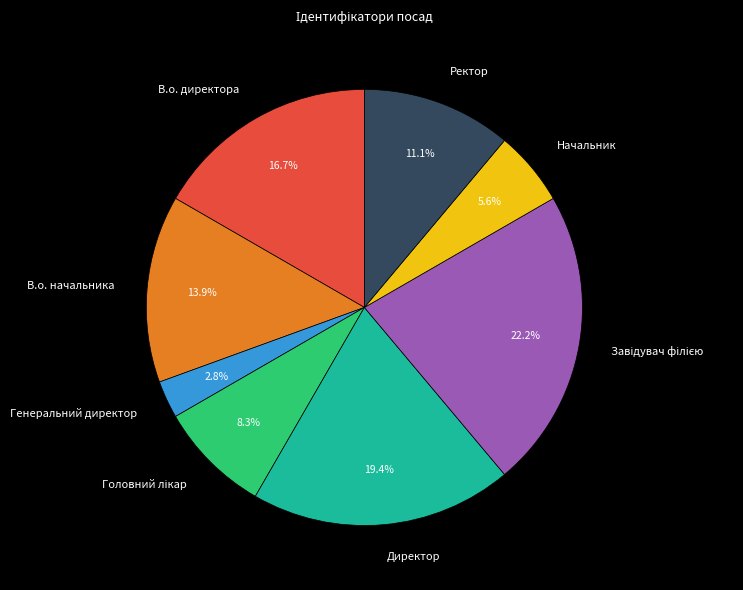

Which has a higher value, В.о. директора or Директор?

Директор